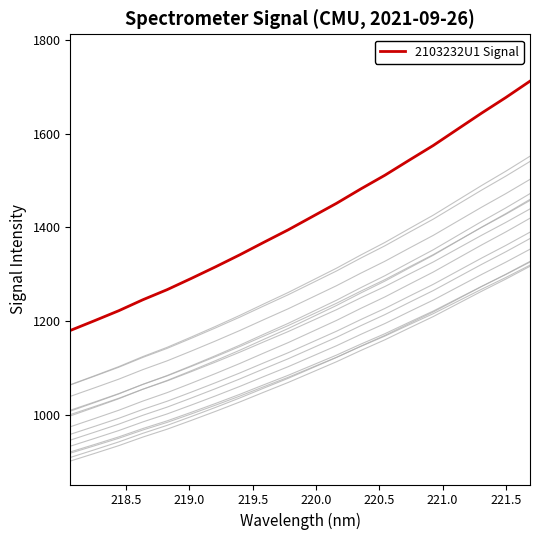

Reading right to left, list all the values displayed in this chart.

1711.9	1676.9	1643.7	1609.2	1574.6	1543.0	1511.0	1481.7	1451.1	1422.7	1394.4	1368.0	1341.1	1315.5	1290.8	1266.8	1245.3	1221.8	1200.5	1179.7